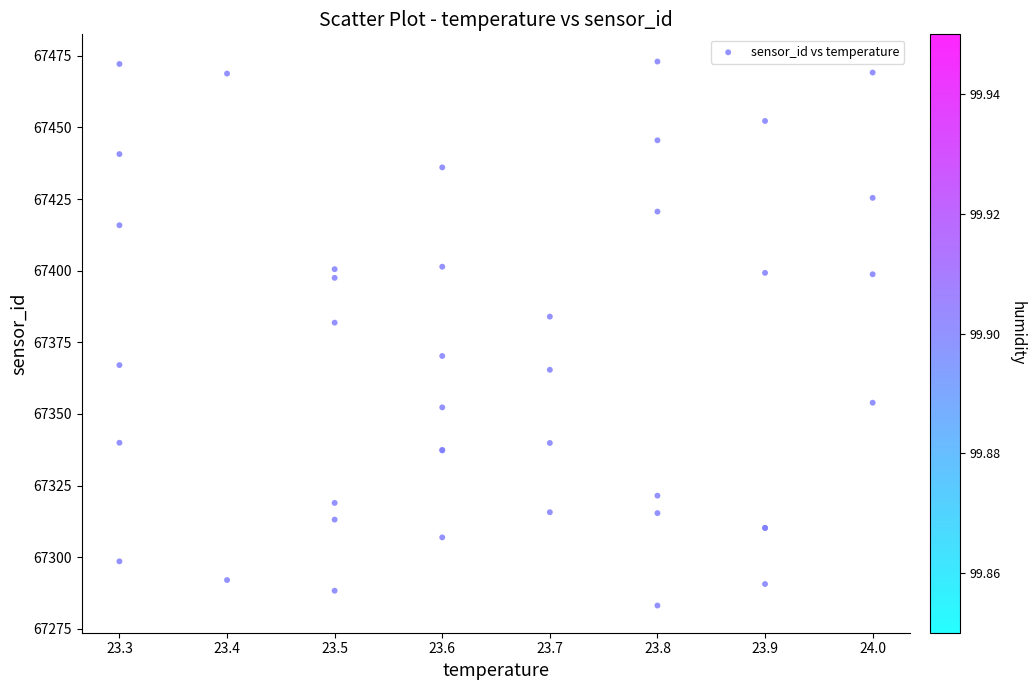

What Y value in the scatter plot is closest to 67378?

67381.8